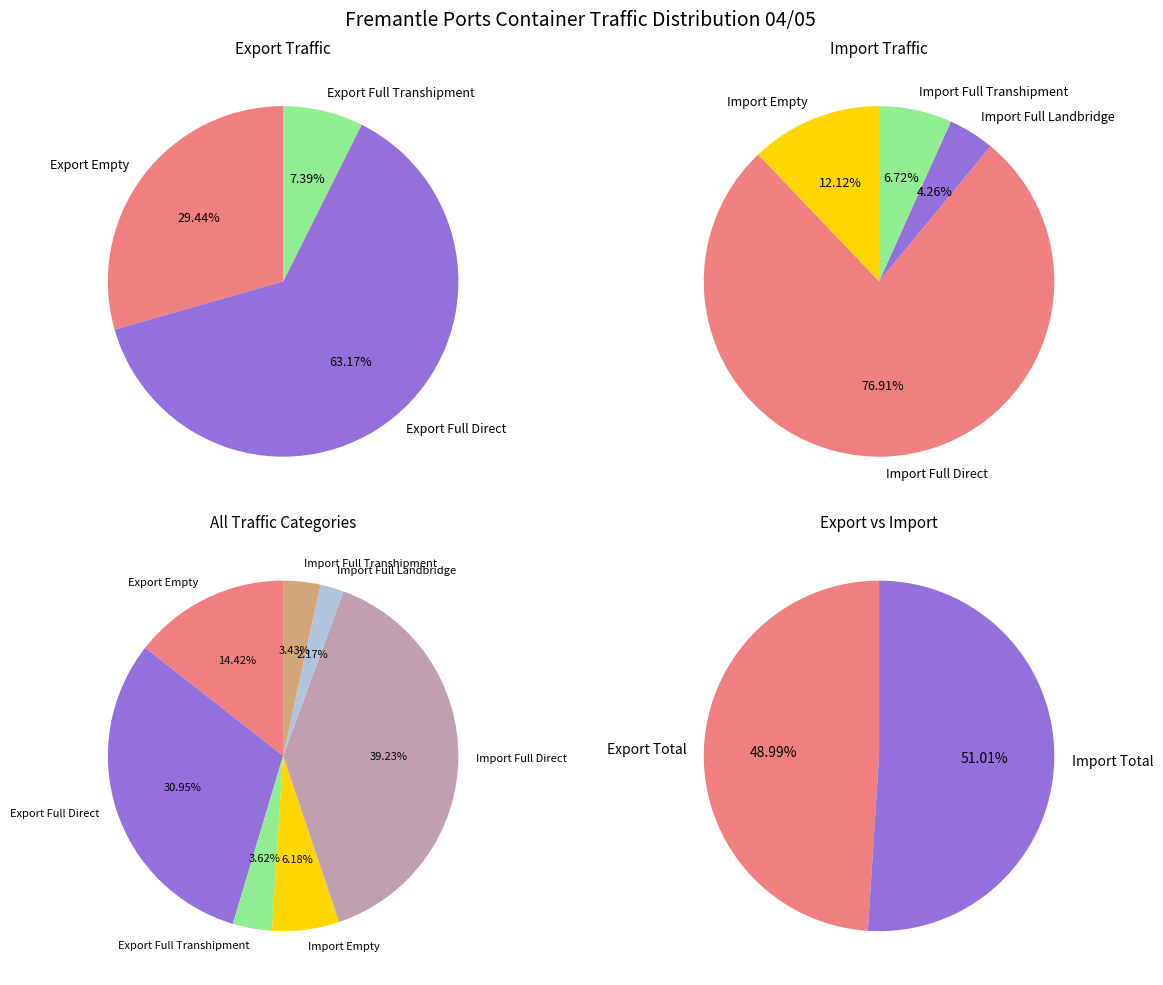

True or false: Import Full Transhipment accounts for 3% of the total.

True